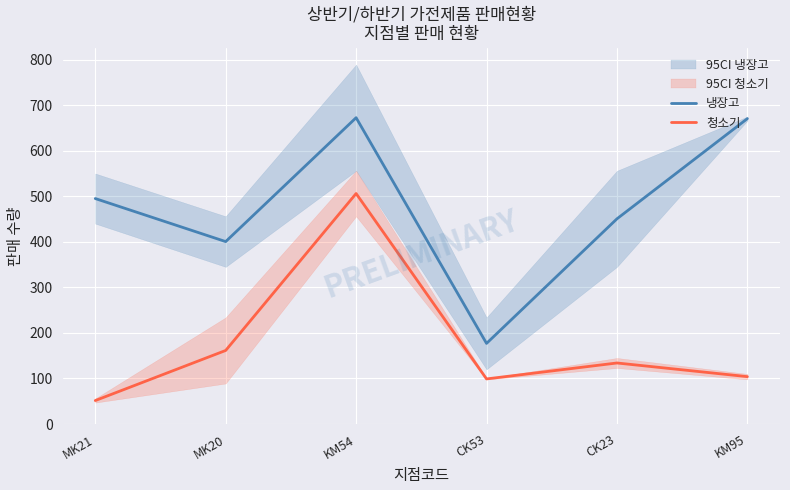

Is this an area chart (filled region under the line)?

No